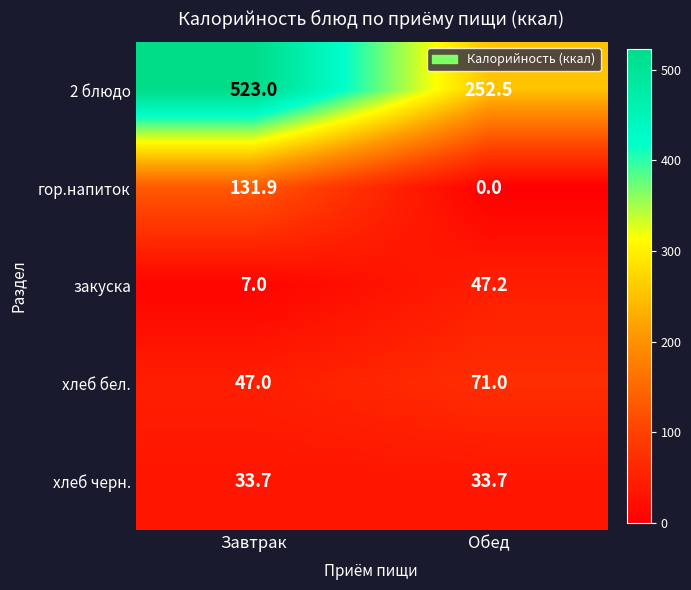

At which category does the chart reach its peak across all series?

Завтрак